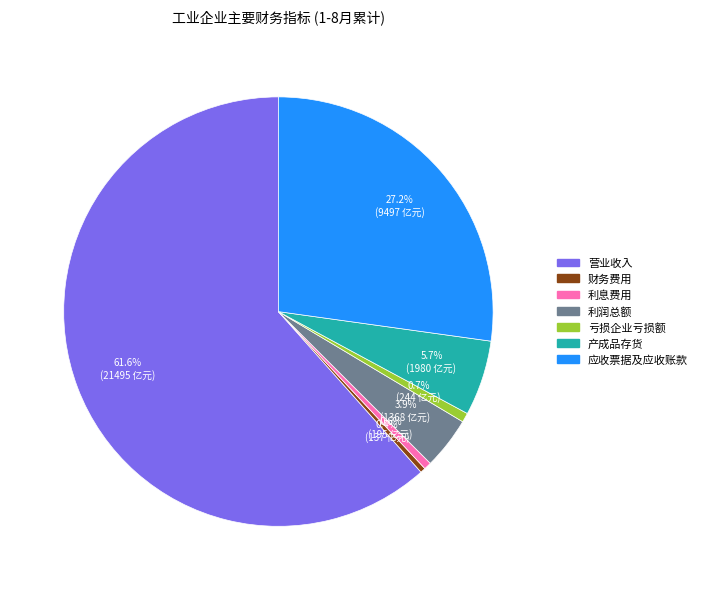

What is the majority slice?

营业收入